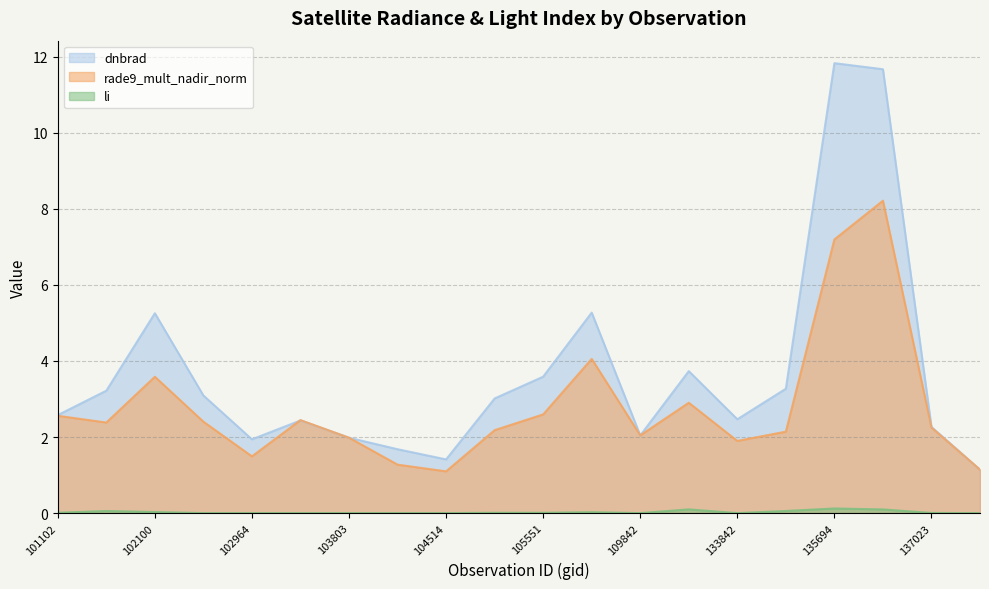

Is it true that dnbrad equals 3.1 at 102594?

True